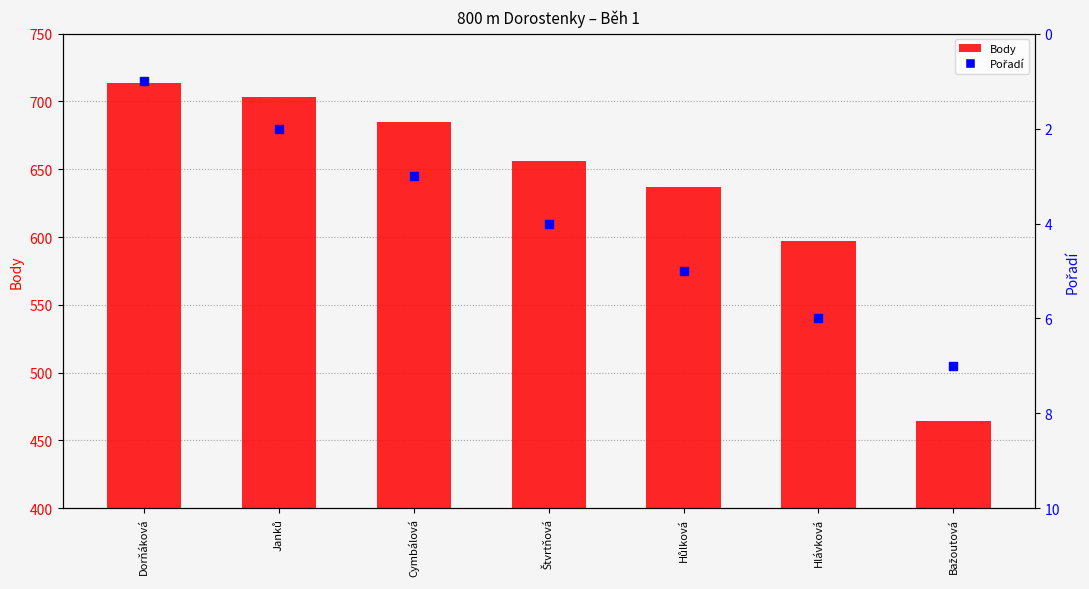

Is the value of Pořadí at Hůlková greater than the value of Body at Hůlková?

No